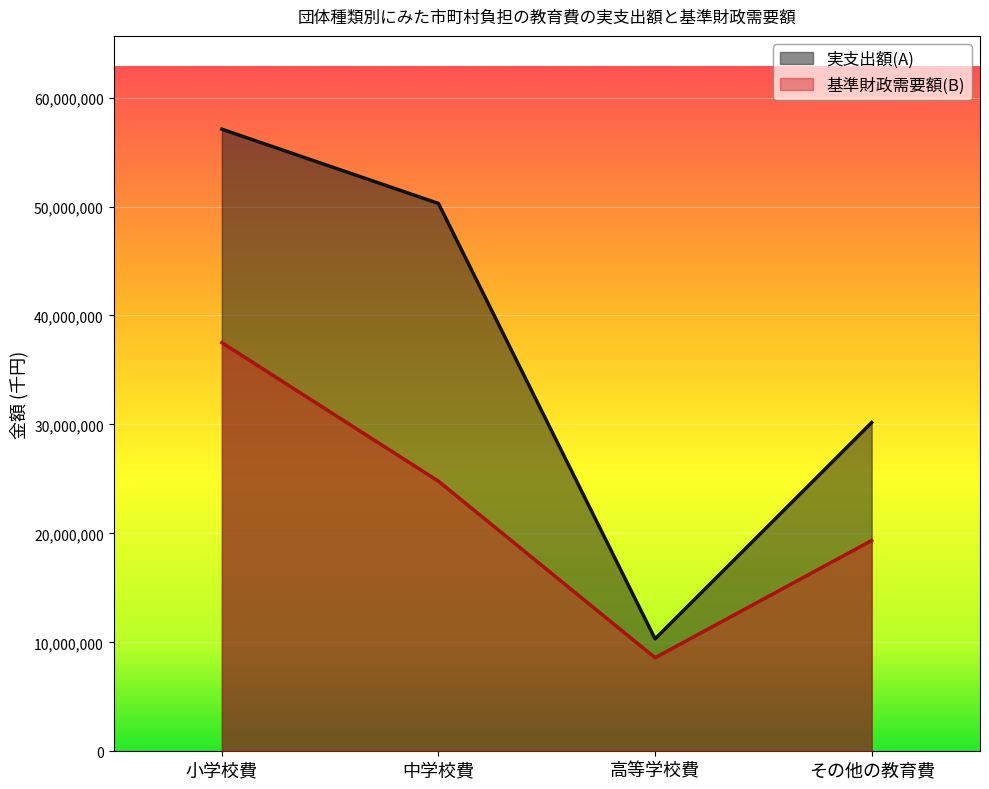

Does the chart display data point markers on the line(s)?

No